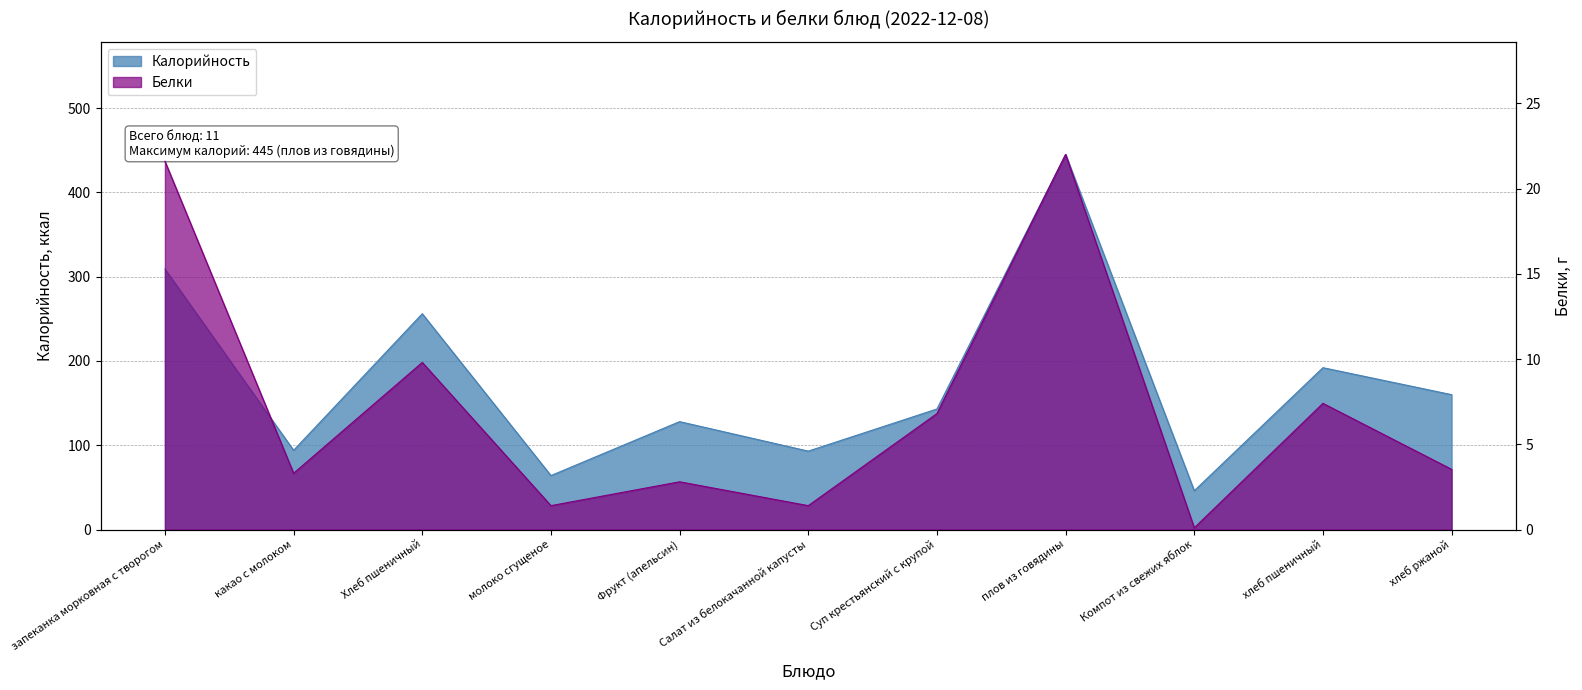

The Калорийность series shows 160.8 at какао с молоком. True or false?

False